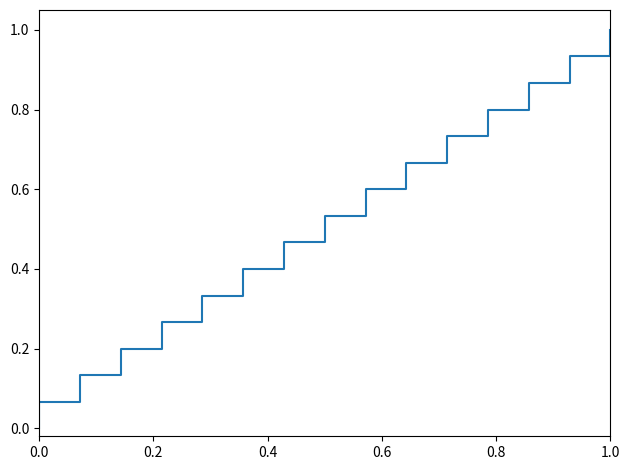

What is the label of the 4th point from the left?

0.6